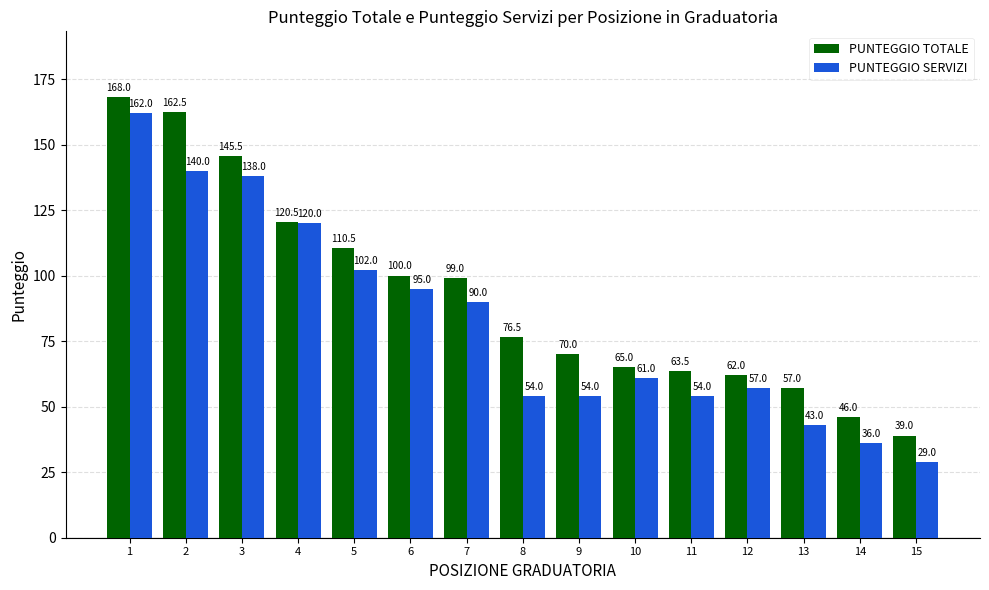

What is the sum of all PUNTEGGIO SERVIZI values?

1235.0